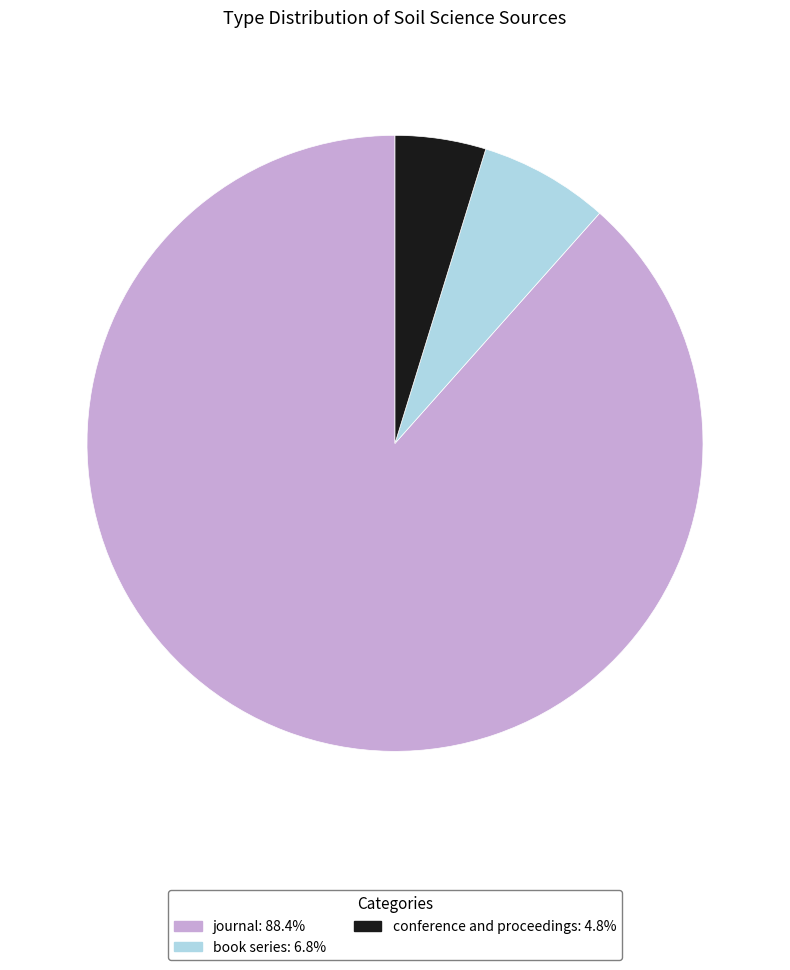

What is the ratio of the value at conference and proceedings to the value at book series?

0.7